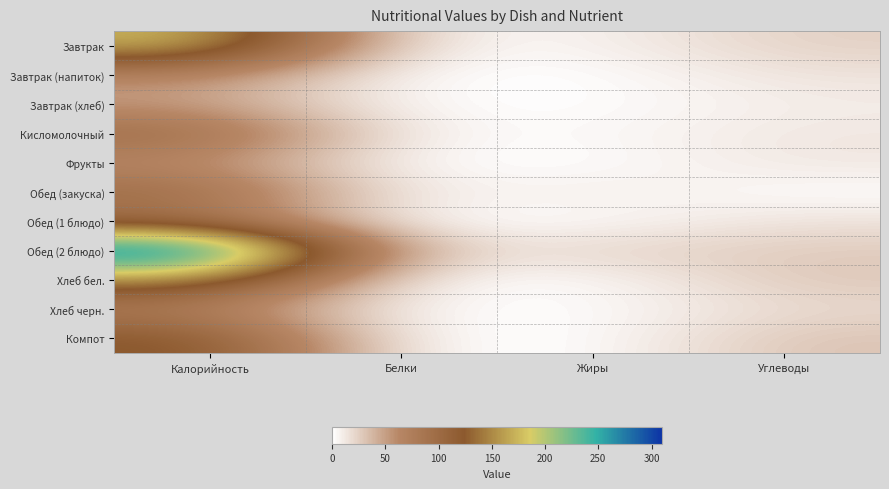

What is the total value across all series at Жиры?

47.9